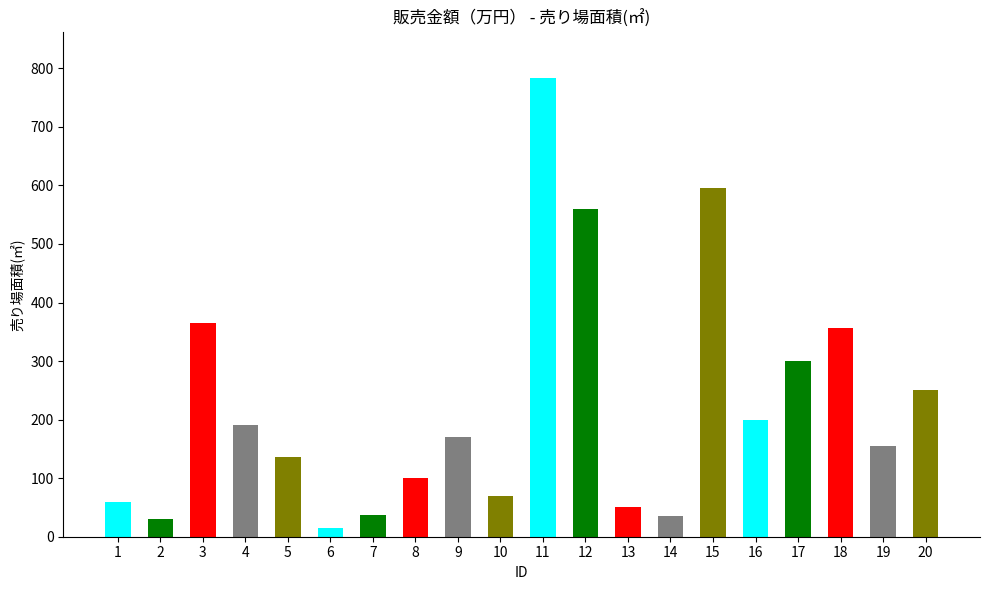

What is the value of the 2nd bar from the left?

30